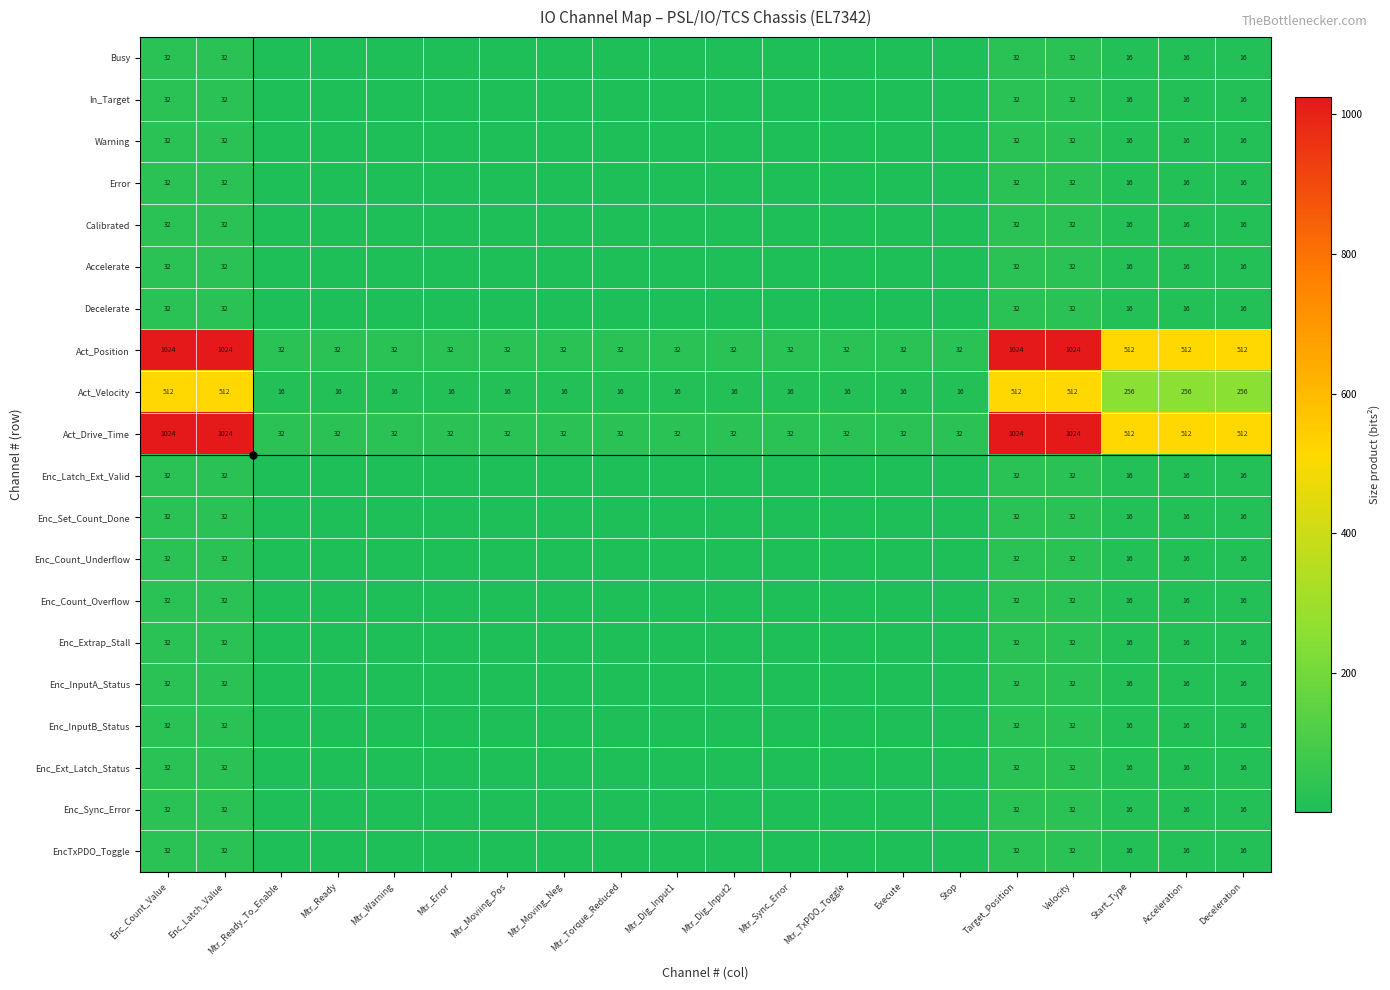

Count the Act_Drive_Time values in the range 32 to 512.

16